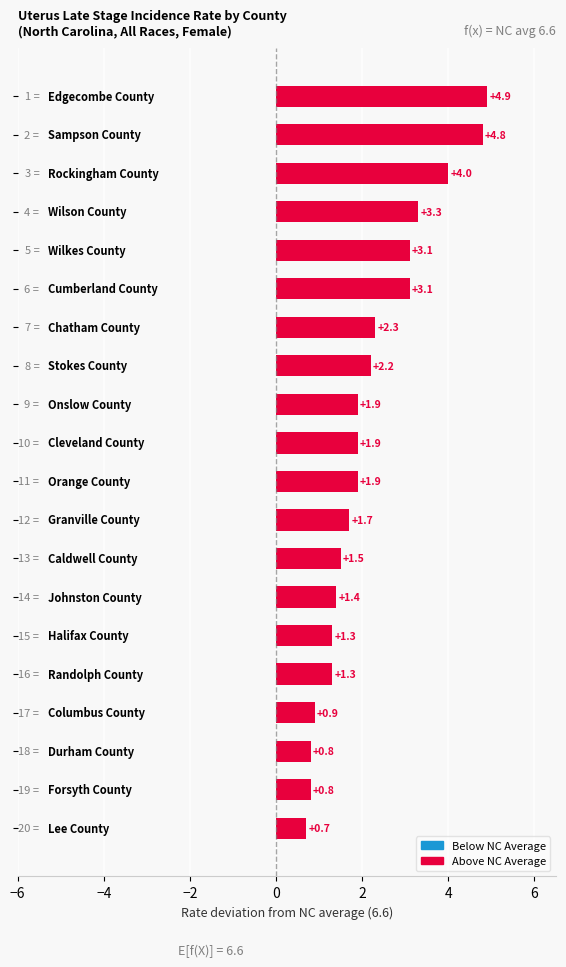

How many series are shown in this chart?

1